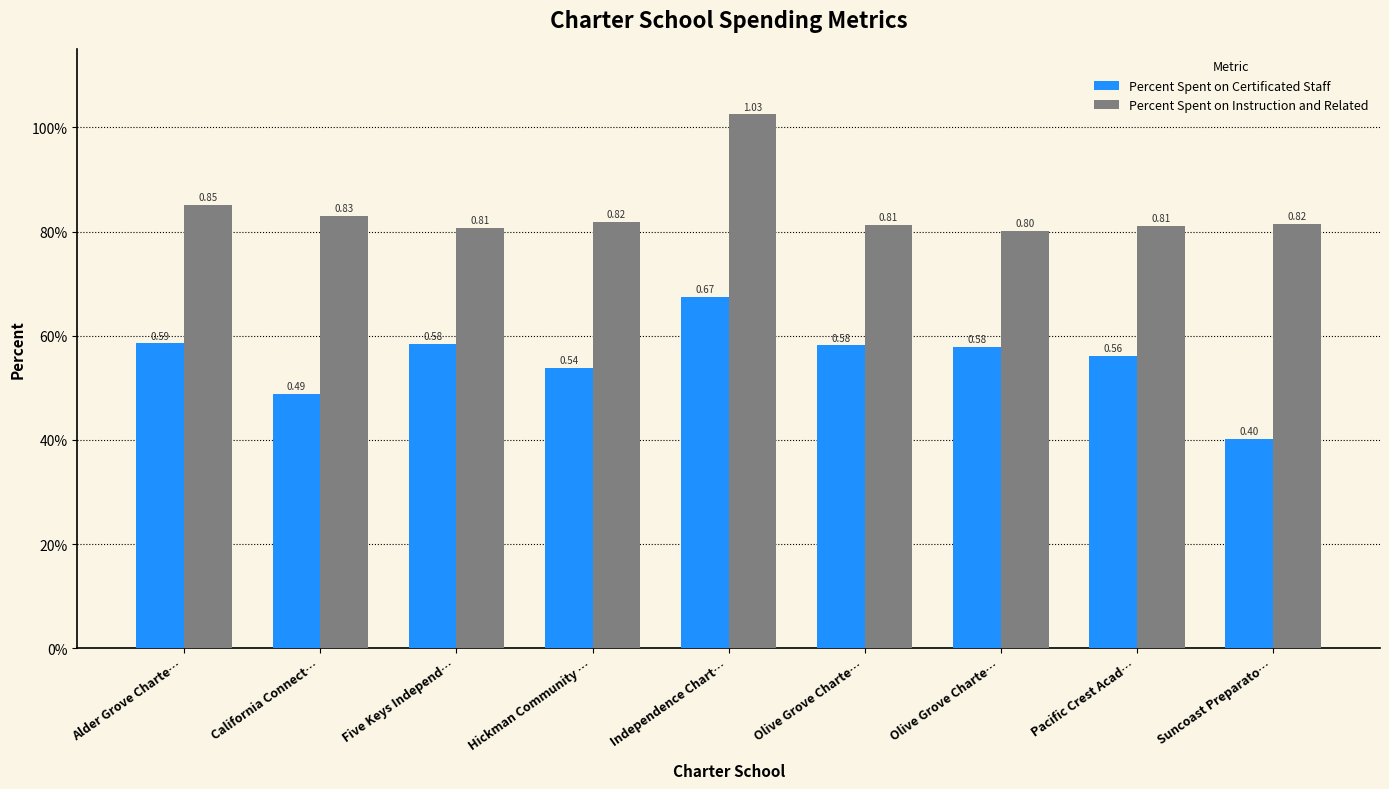

At which category is the sum across all series the highest?

Independence Chart…